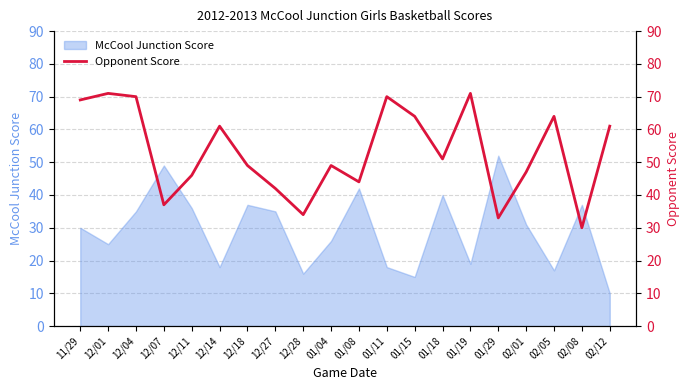

Does the chart have visible grid lines?

Yes